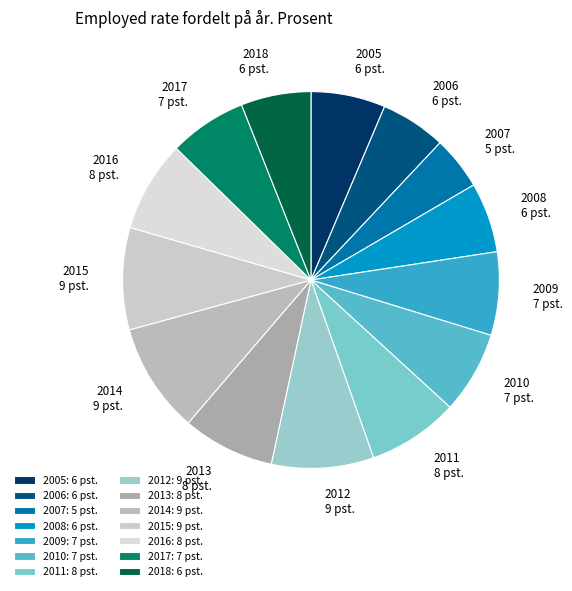

The 2015 slice represents 9% of the pie. True or false?

True